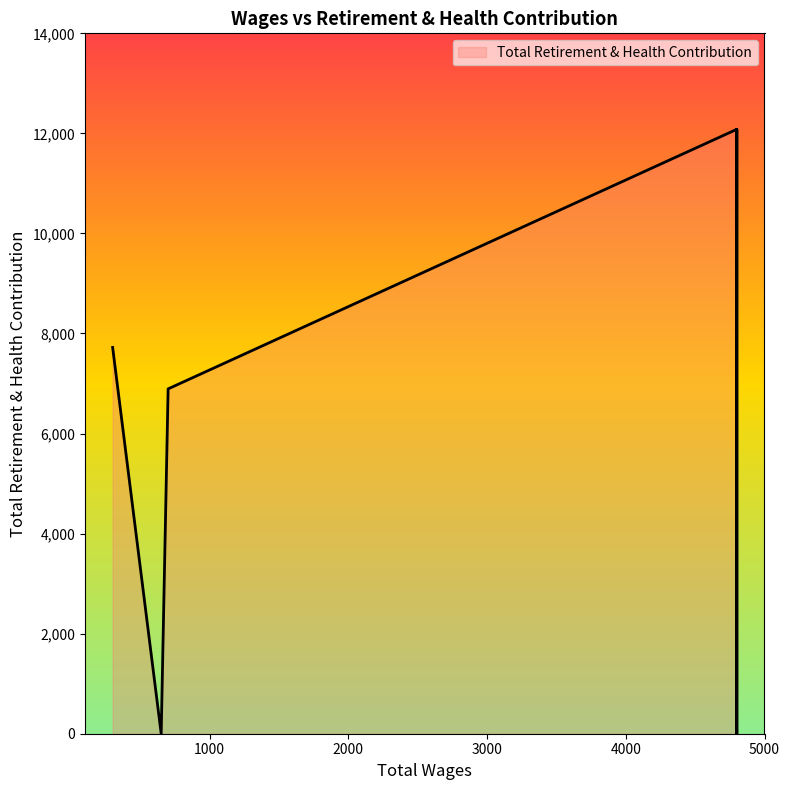

What is the sum of all values?

38777